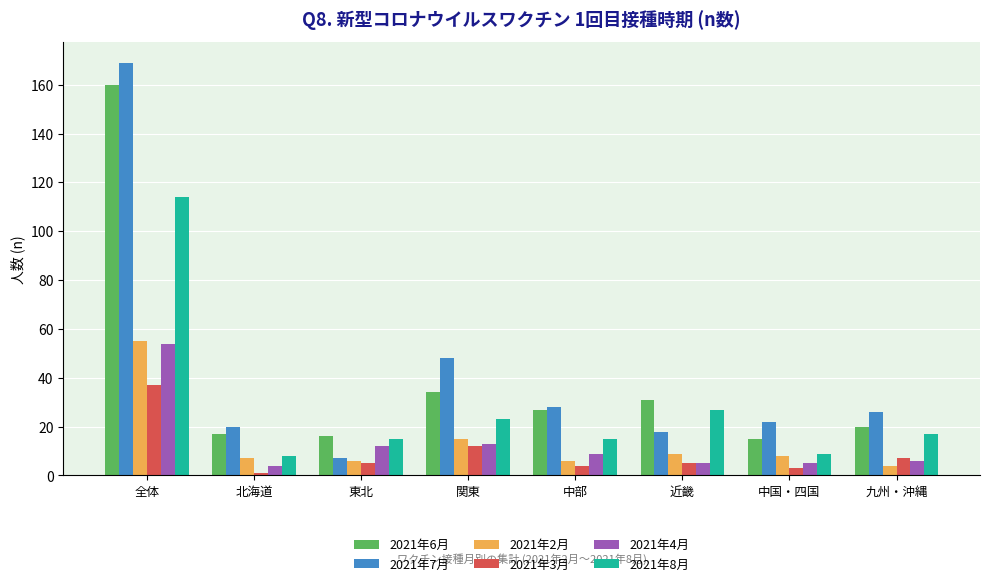

What is the value of the 2021年2月 bar at the 1st from the left?

55